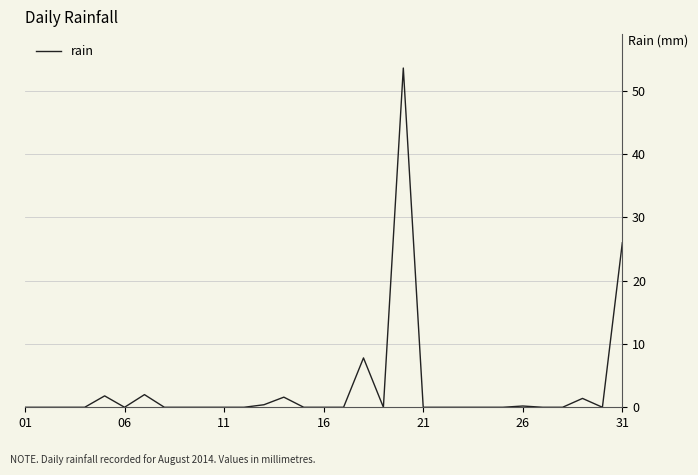

What is the difference between the maximum and minimum values?

53.6